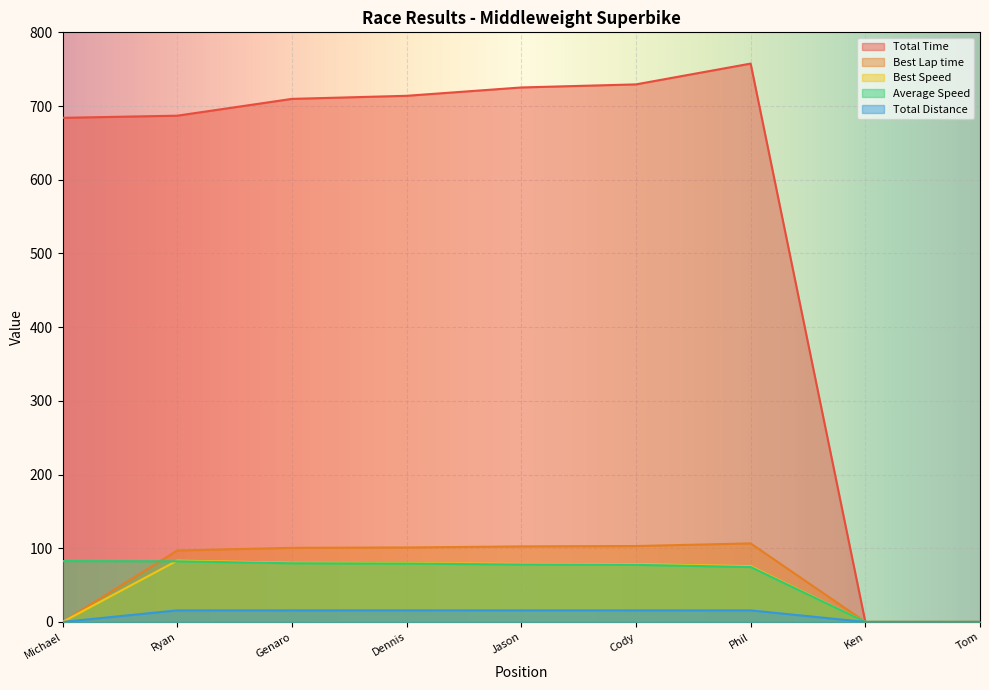

Between Cody and Ken, which series saw the biggest shift?

Total Time